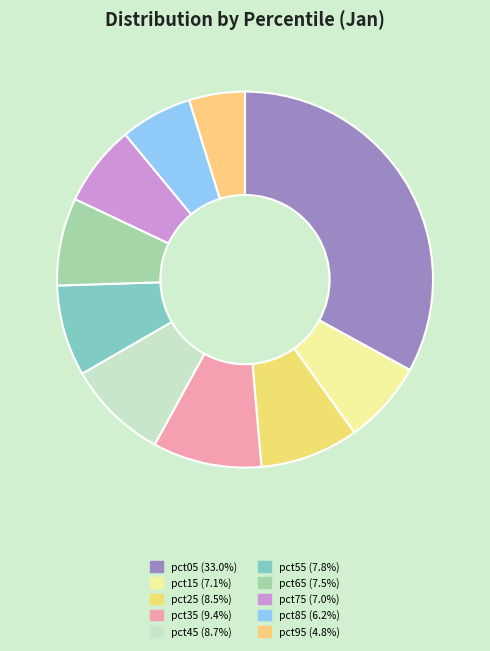

Which category has the biggest portion of the pie?

pct05